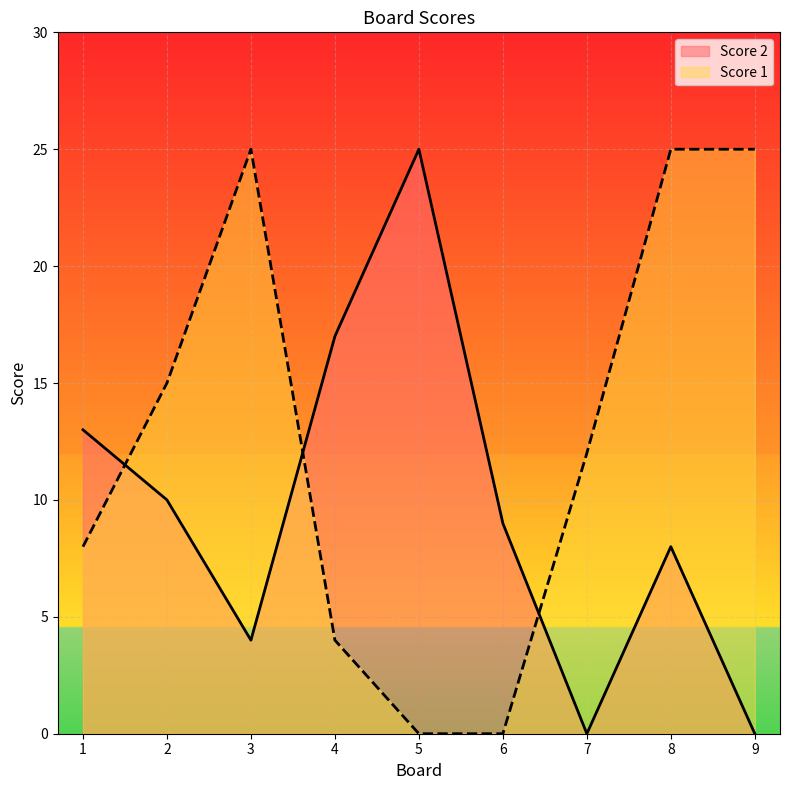

What is the difference between the highest and lowest values at 1?

5